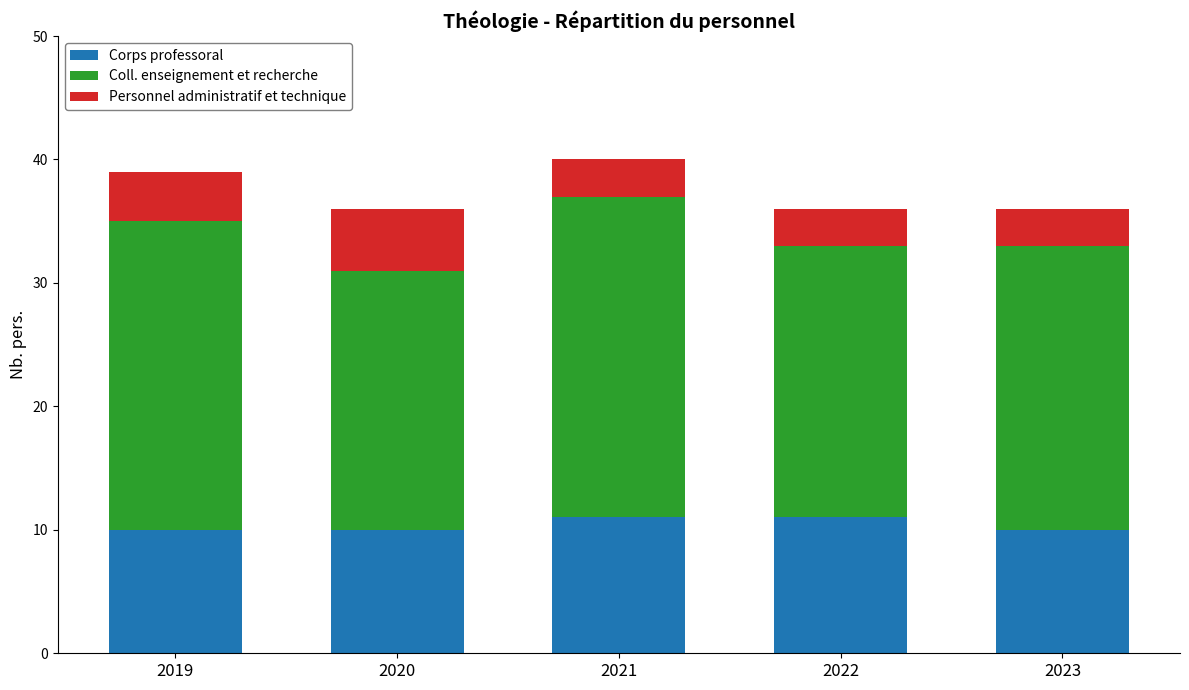

What is the total value across all series at 2022?

36